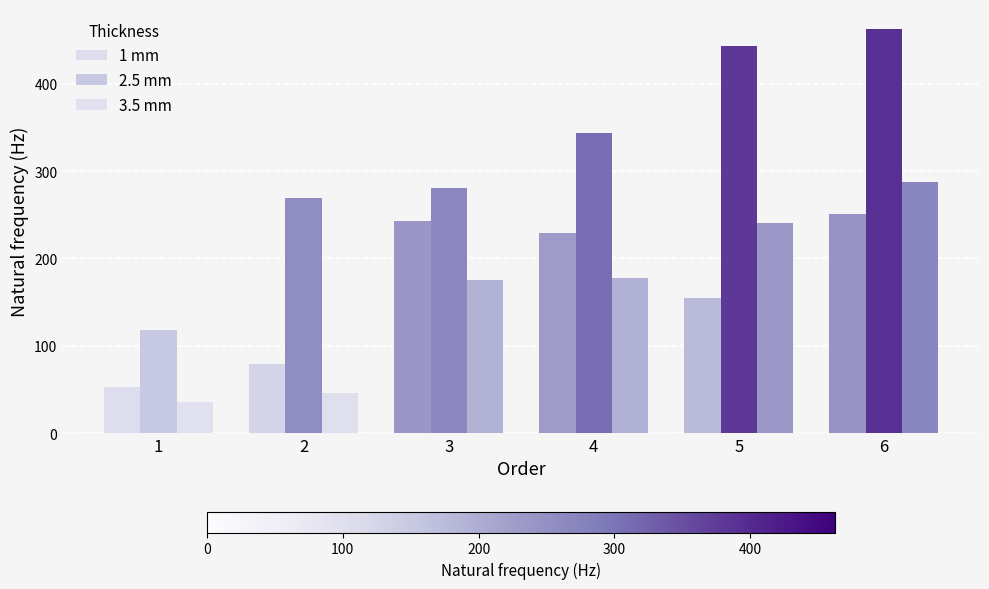

What is the average value of the 1 mm series?

168.4